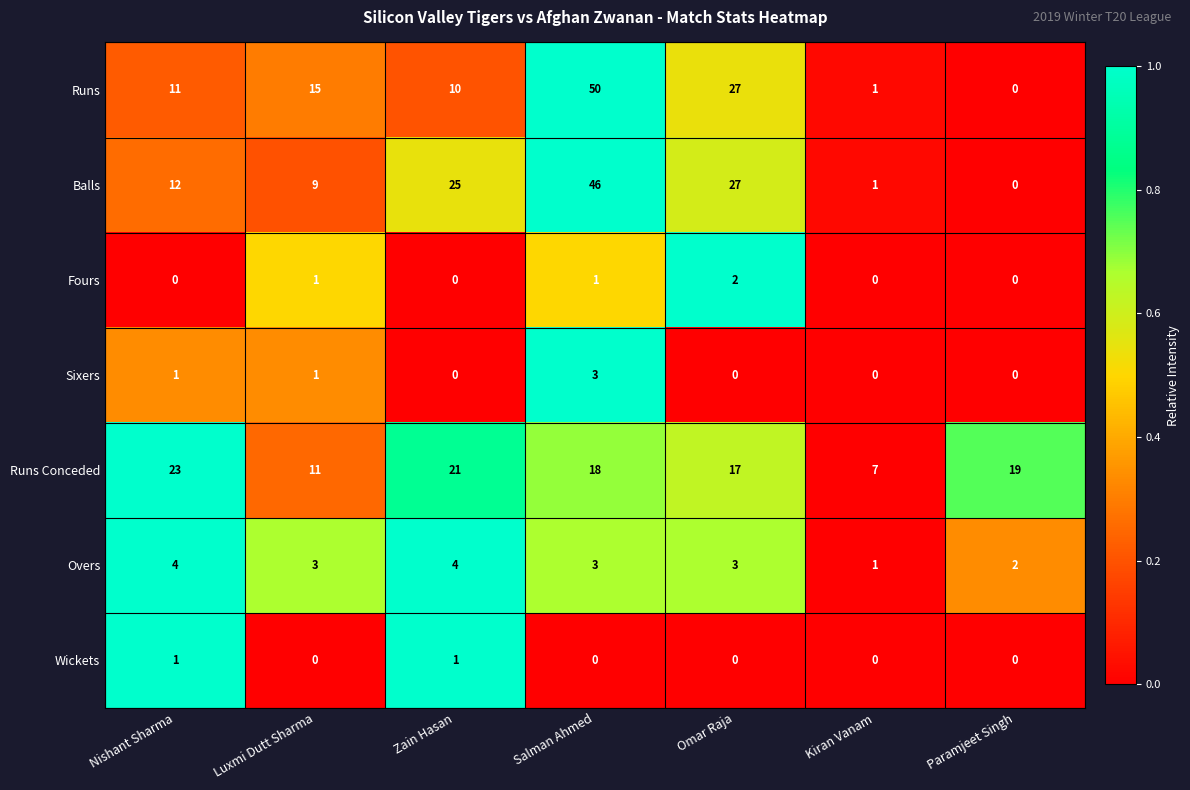

Where is Overs nearest to the value 2?

Paramjeet Singh